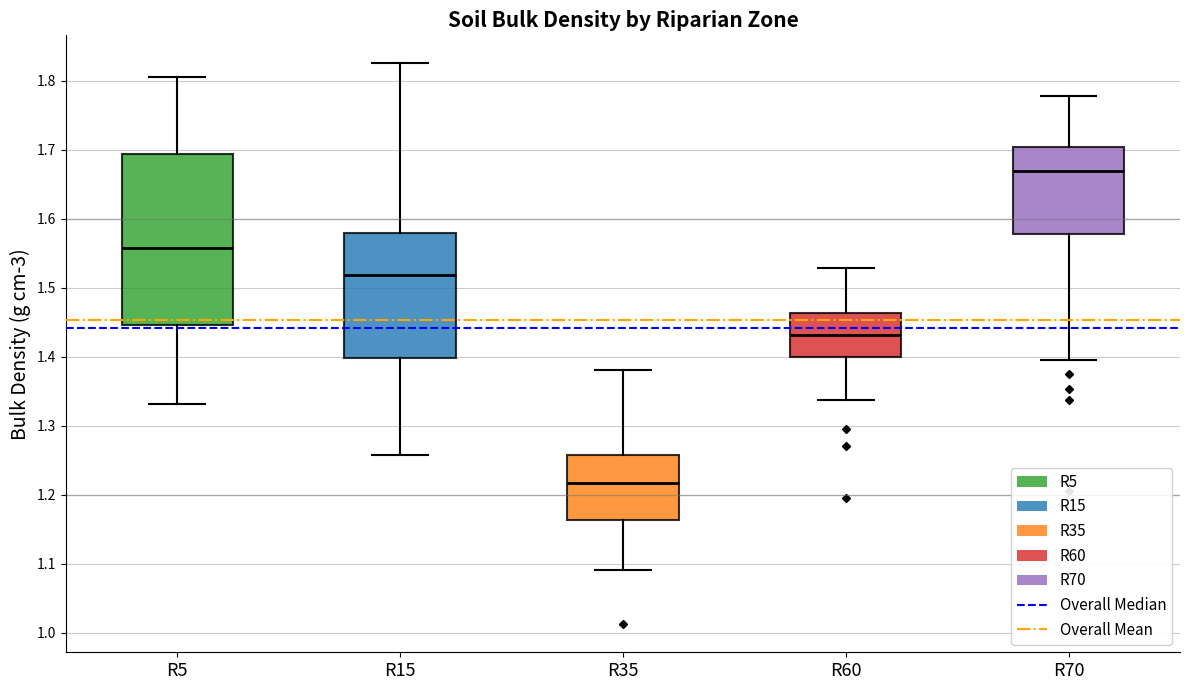

Which box's median line is the highest?

R70